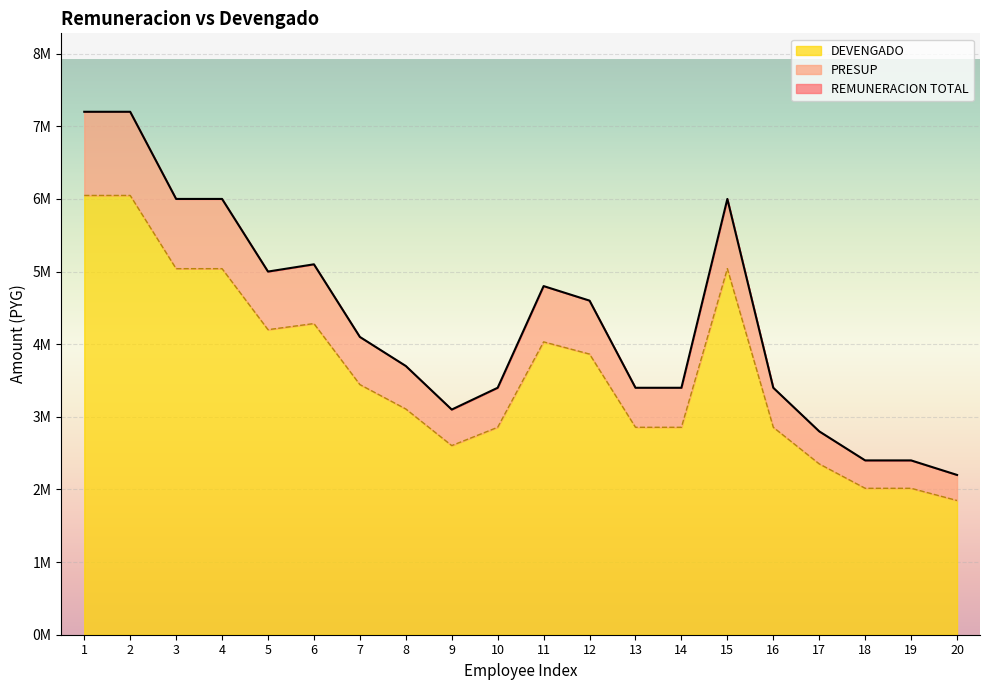

At which label does PRESUP reach its minimum?

20